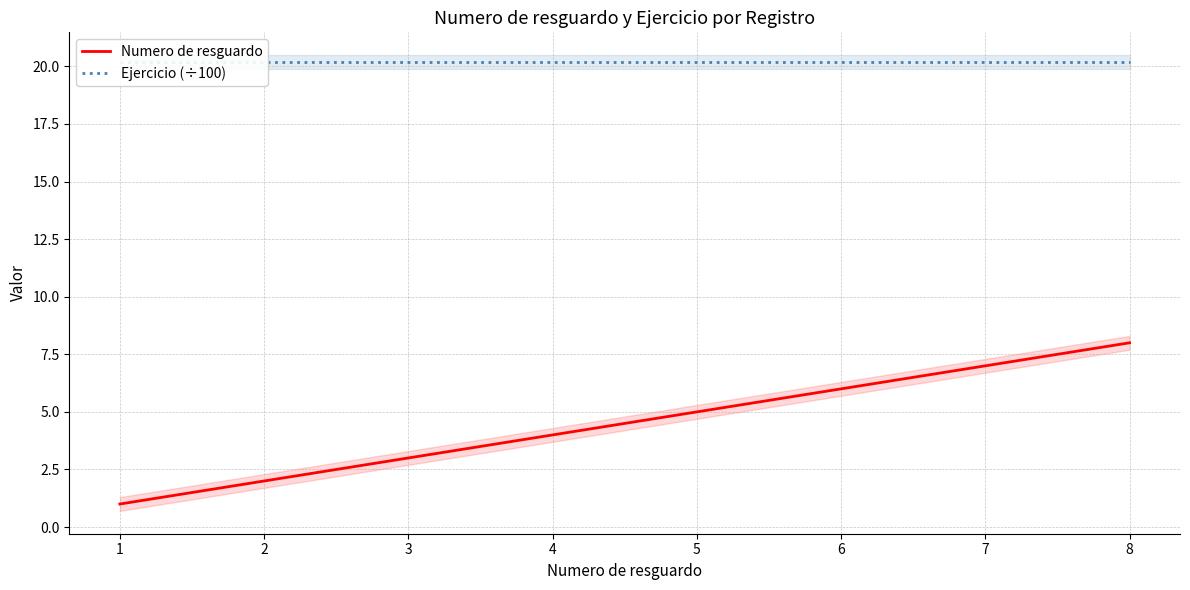

True or false: Numero de resguardo has a value of 5.3 at 3.

False